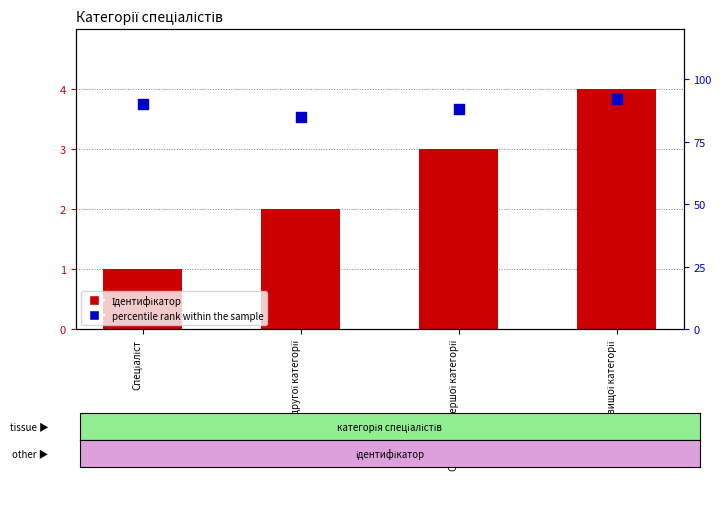

Which series reaches the maximum Y coordinate?

percentile rank within the sample